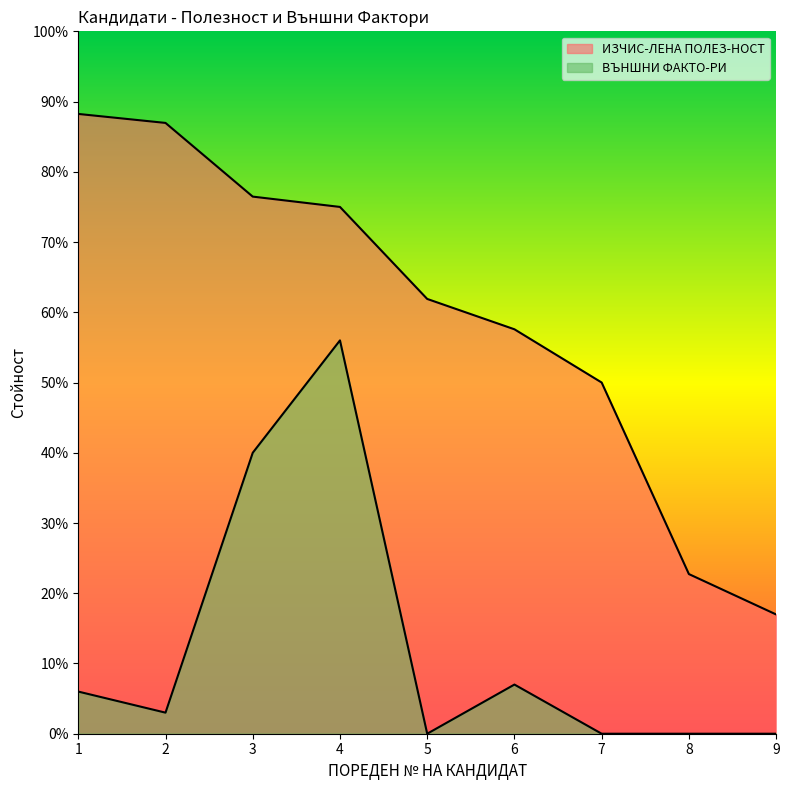

What is the approximate value of ВЪНШНИ ФАКТО-РИ at 4?

56.0